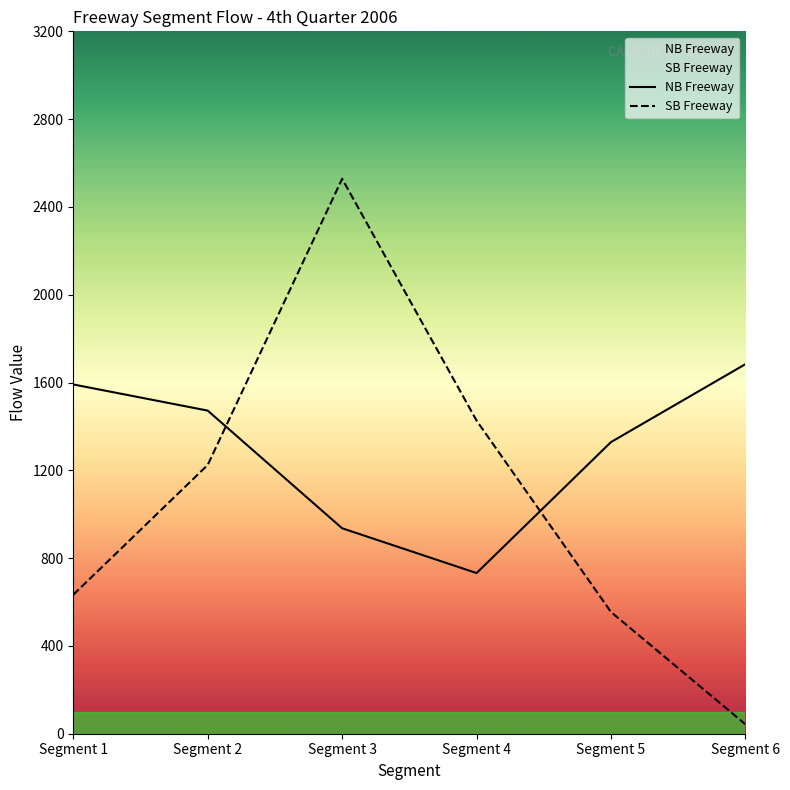

Between which two adjacent categories do NB Freeway and SB Freeway first intersect?

Segment 2 and Segment 3